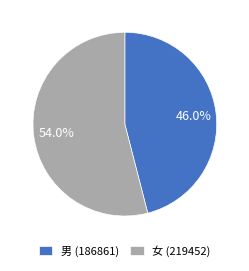

What is the smallest slice in the pie chart?

男 (186861)